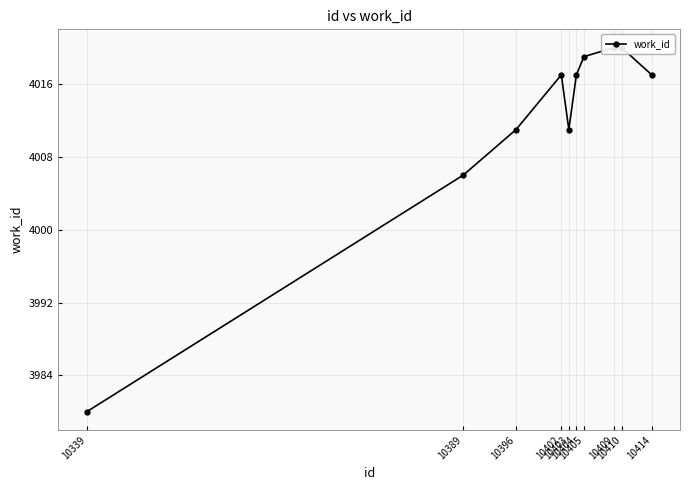

Rank the categories by value from highest to lowest.

10409, 10410, 10405, 10402, 10404, 10414, 10396, 10403, 10389, 10339